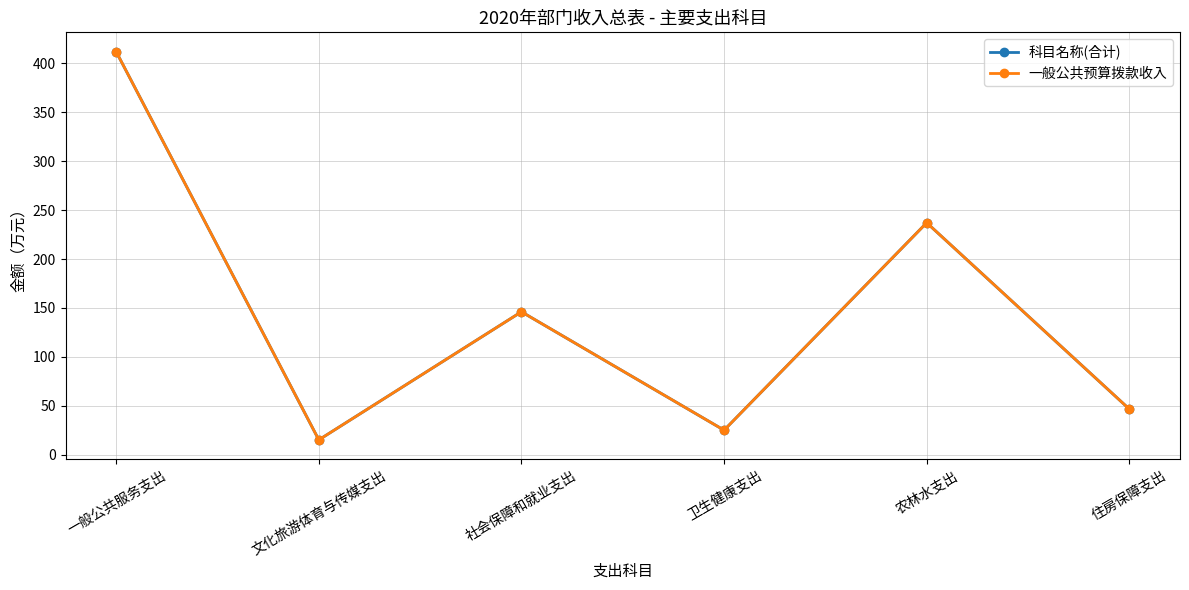

What is the average value of the 科目名称(合计) series?

147.0